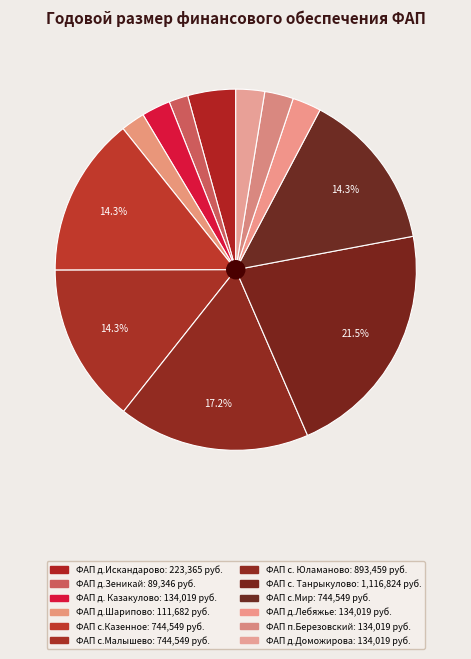

What percentage is the ФАП с.Малышево slice, to the nearest percent?

14%